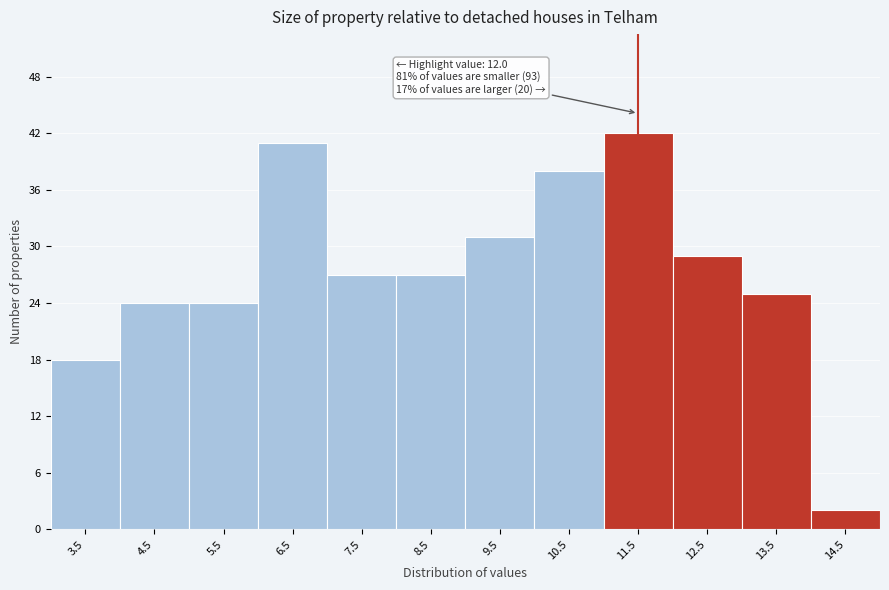

Reading right to left, transcribe all the data shown in this chart.

2	25	29	42	38	31	27	27	41	24	24	18